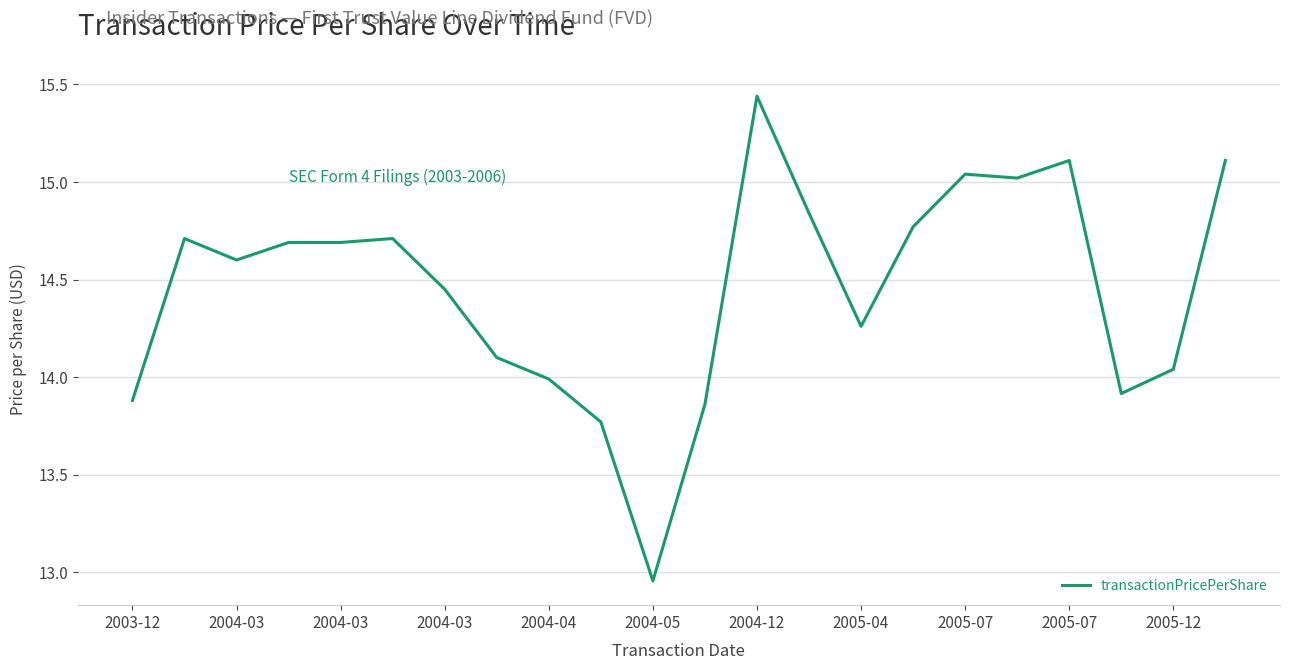

How many lines are shown in the chart?

1